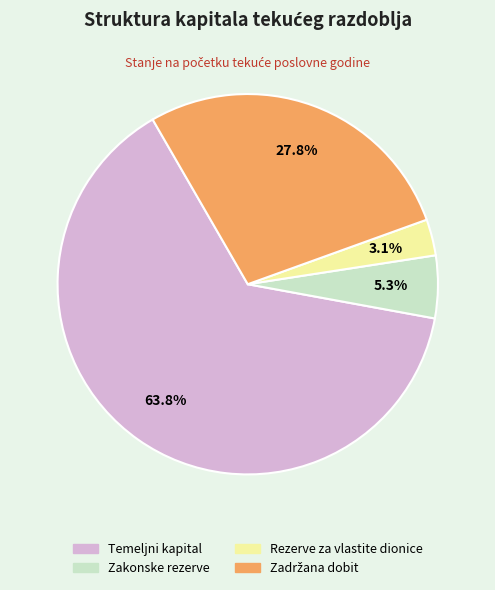

To the nearest percent, what is the average slice percentage?

25%